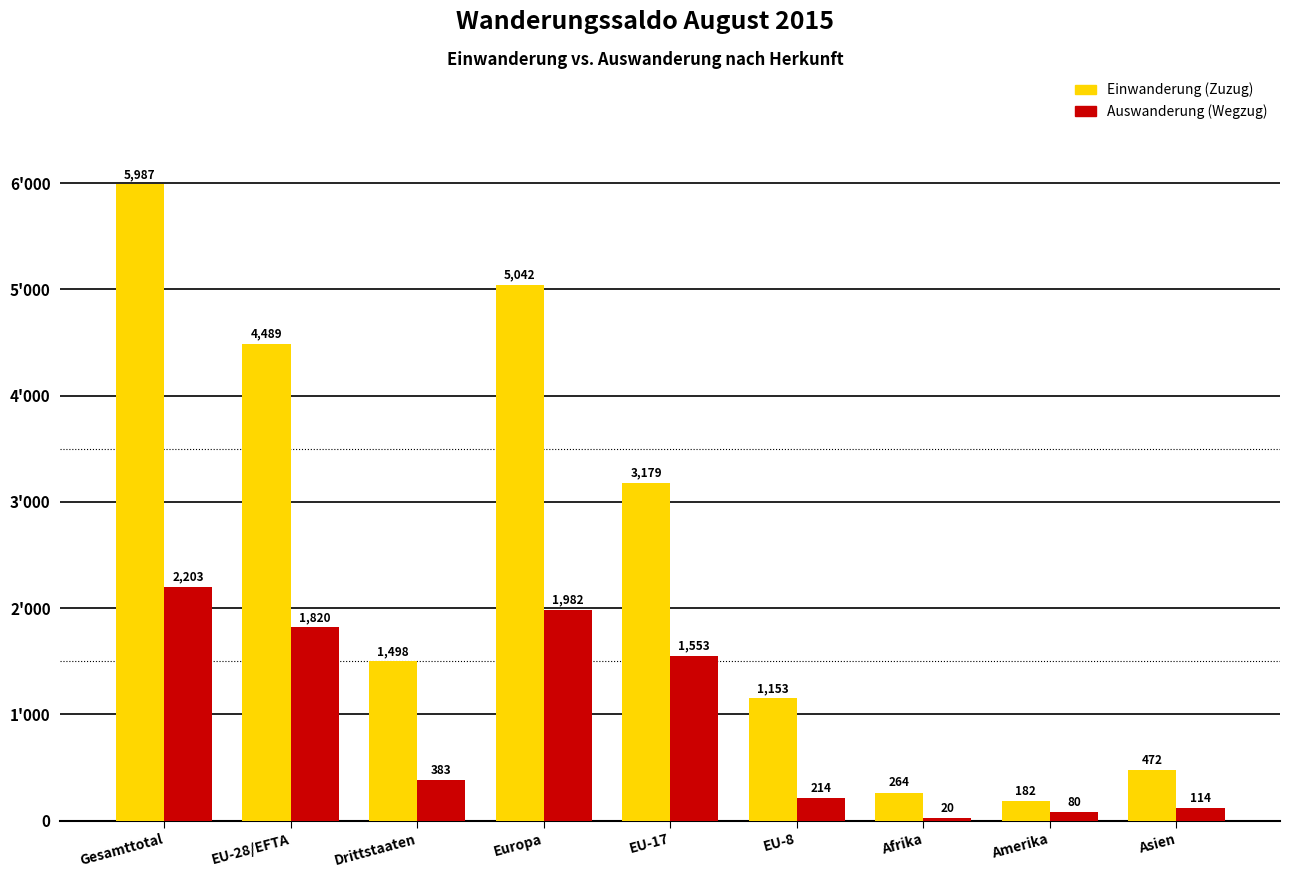

What is the greatest value displayed?

5987